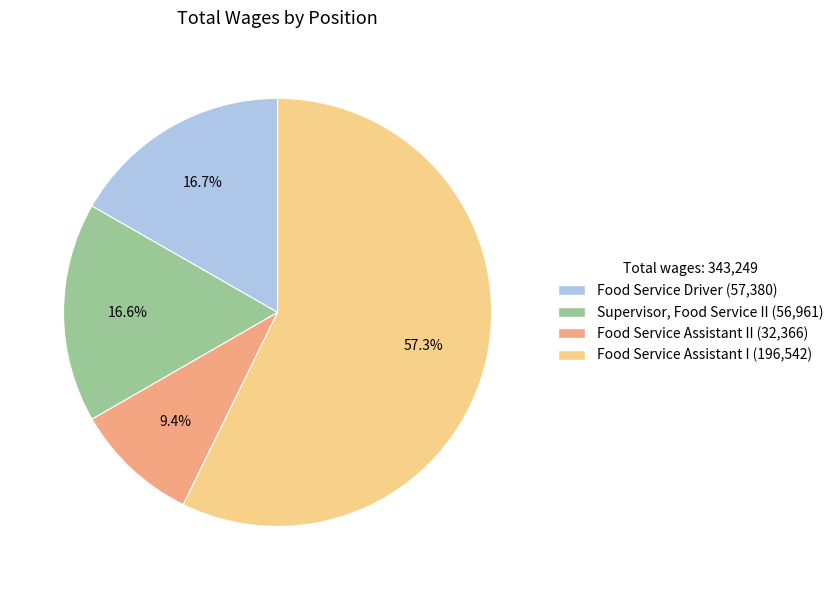

Is there any slice that represents more than half of the pie?

Yes